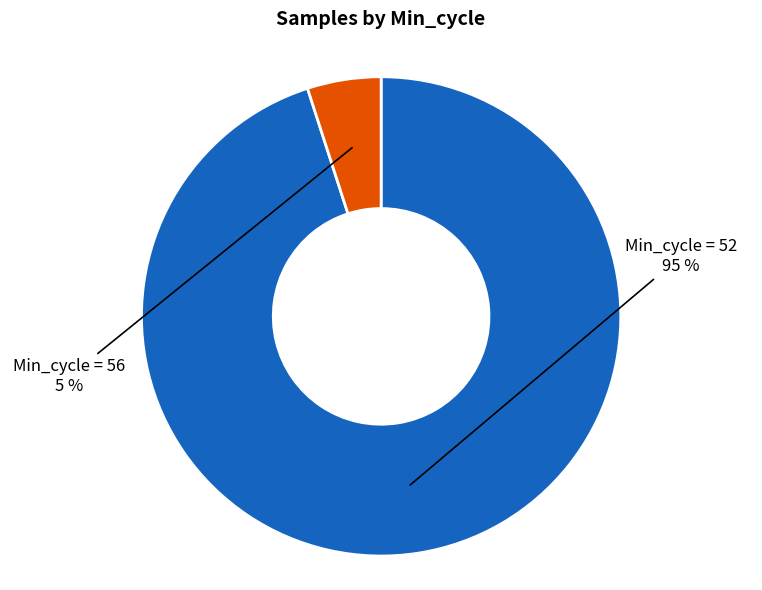

Which category has the smallest portion of the pie?

Min_cycle = 56